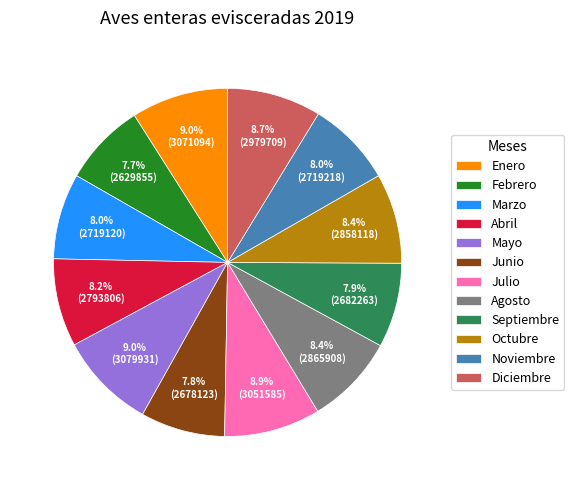

How many segments does this pie chart have?

12